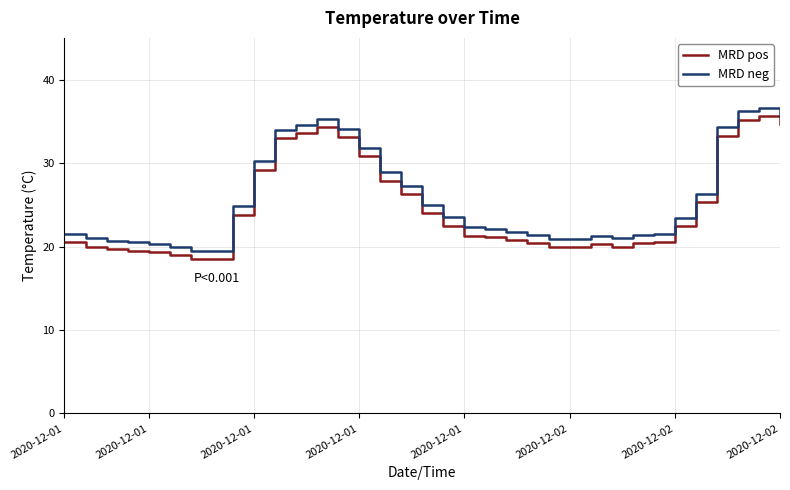

What is the minimum value for MRD pos?

18.5